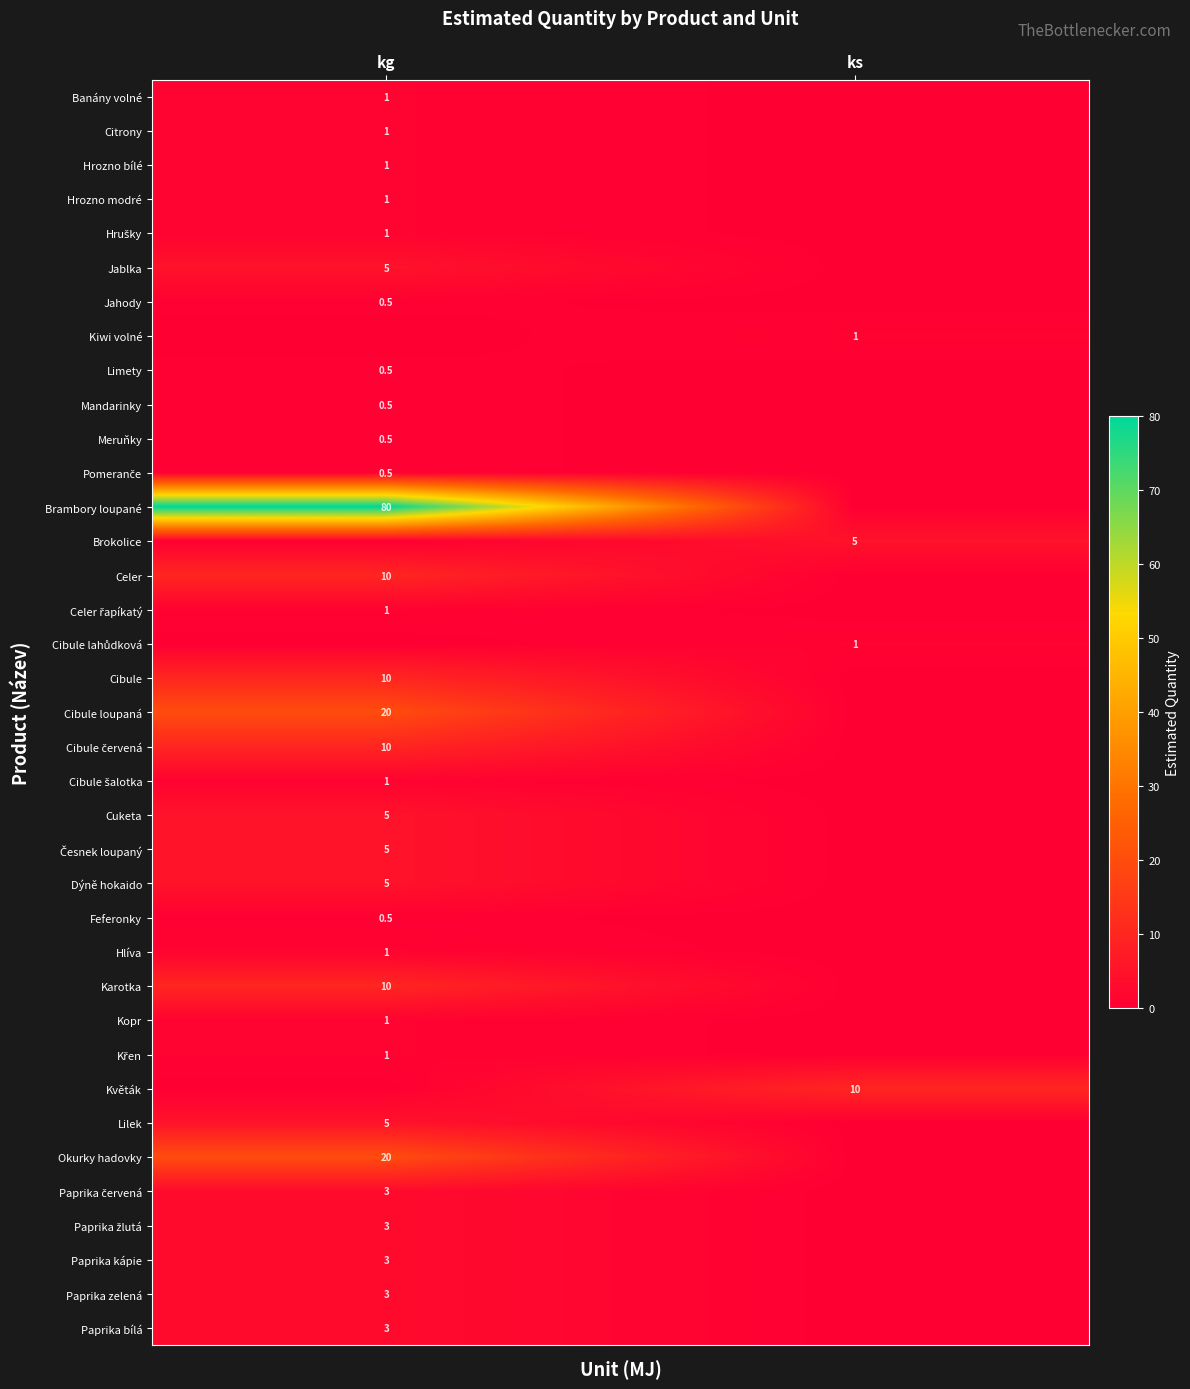

True or false: Paprika bílá has a value of 1.0 at kg.

False